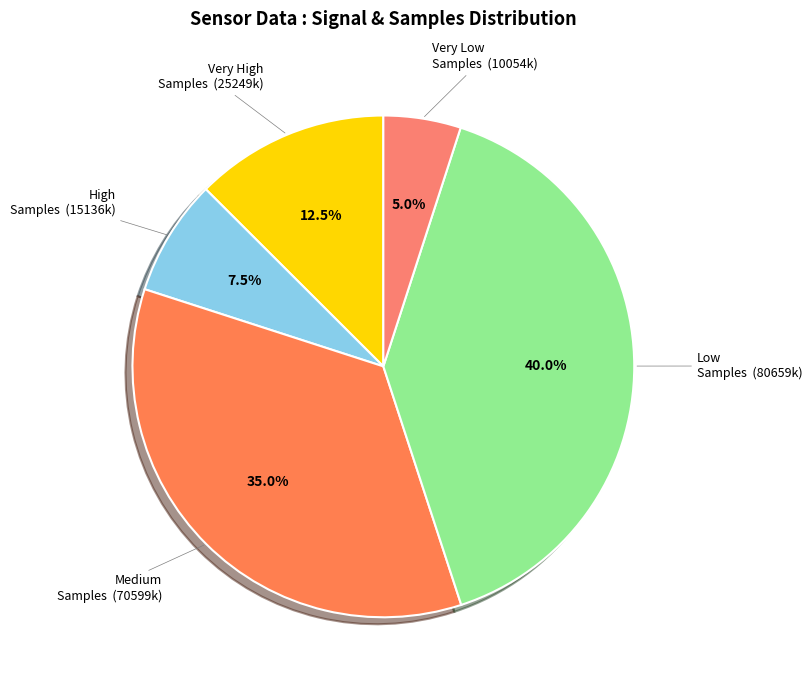

How many segments does this pie chart have?

5